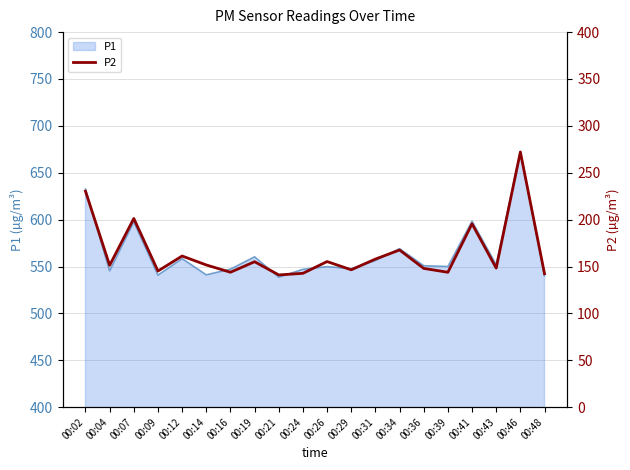

Reading left to right, transcribe all the data shown in this chart.

P1 line: 632.6	545.4	597.7	540.8	558.4	541.1	547.2	560.3	538.6	547.0	549.9	547.6	556.4	569.0	550.9	550.0	598.3	551.9	672.6	540.2
P2: 230.3	151.3	201.2	145.2	161.2	151.7	143.9	155.1	141.0	142.7	155.3	146.5	157.9	167.6	148.0	143.8	195.6	148.3	272.1	142.3